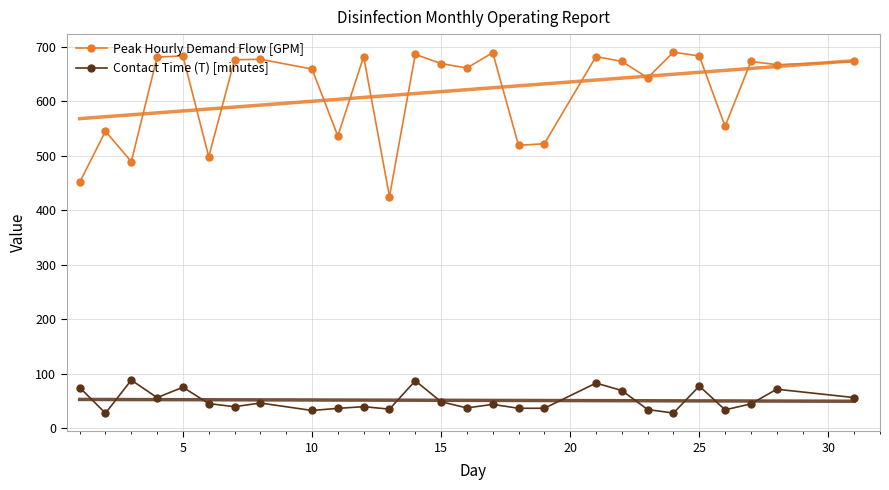

Read the Peak Hourly Demand Flow [GPM] value at 10.

659.0